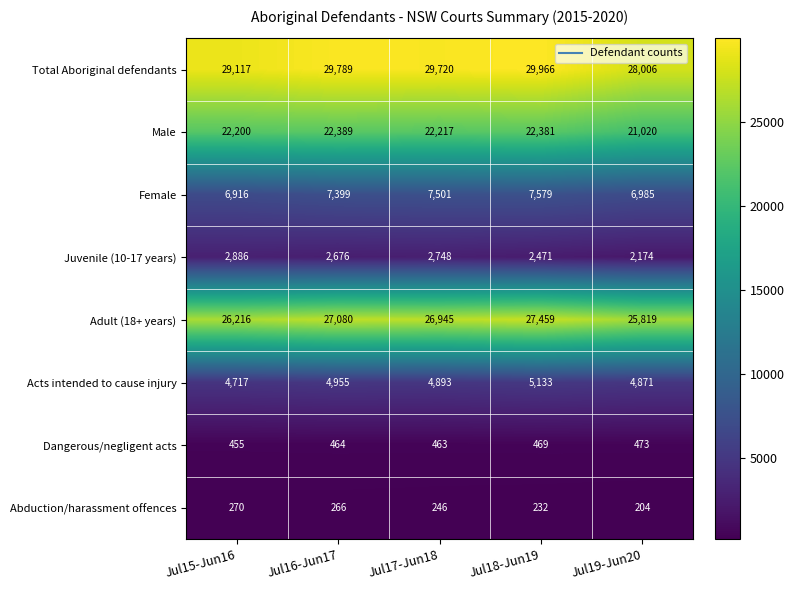

What is the total value across all series at Jul19-Jun20?

89552